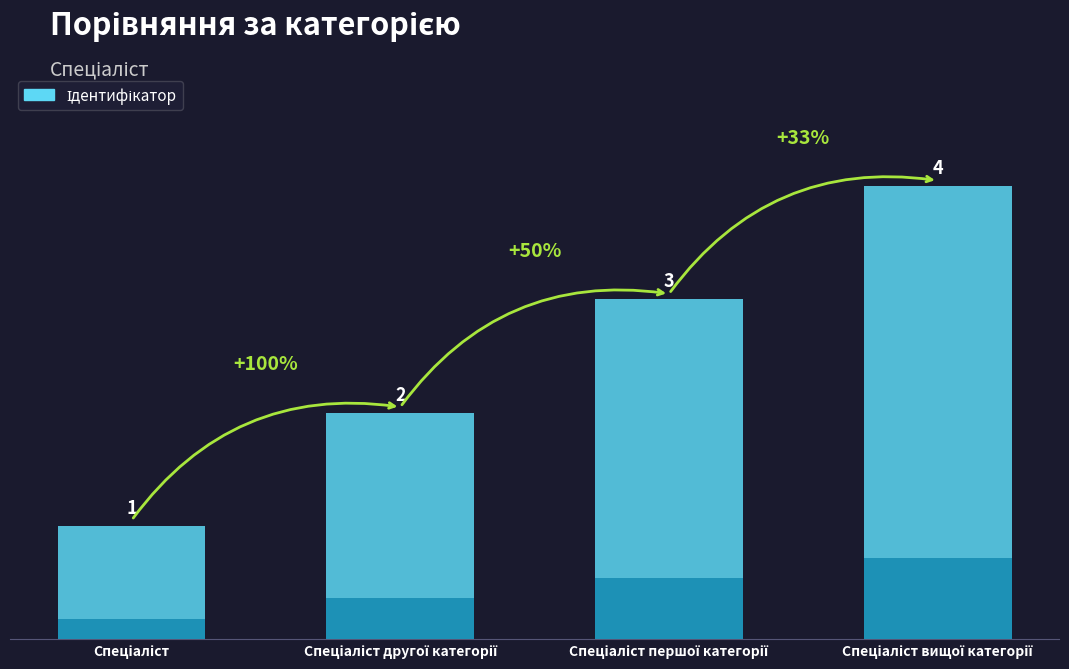

Between Спеціаліст вищої категорії and Спеціаліст, which is larger?

Спеціаліст вищої категорії